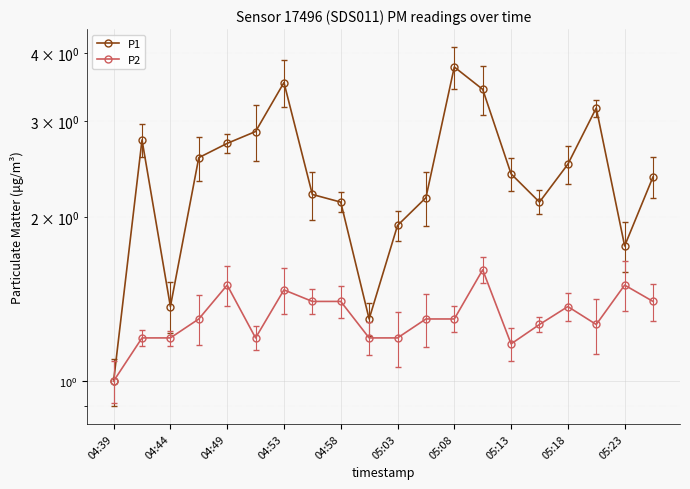

What is the maximum value for P1?

3.8